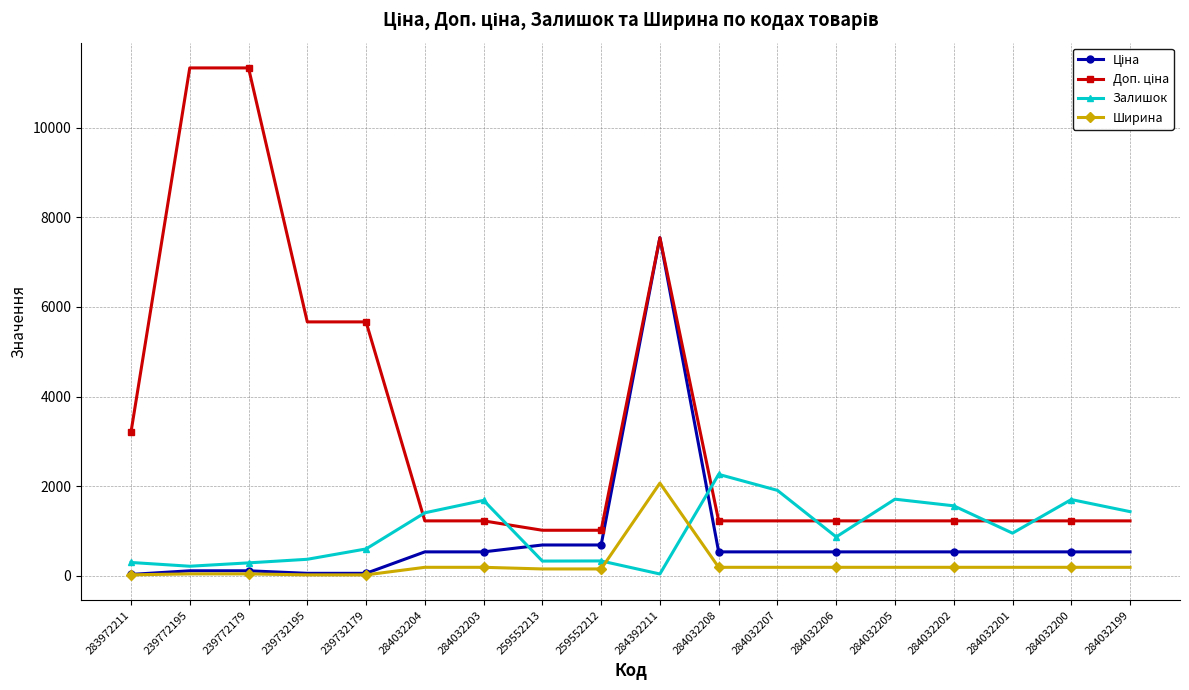

How many data points does each series have?

18